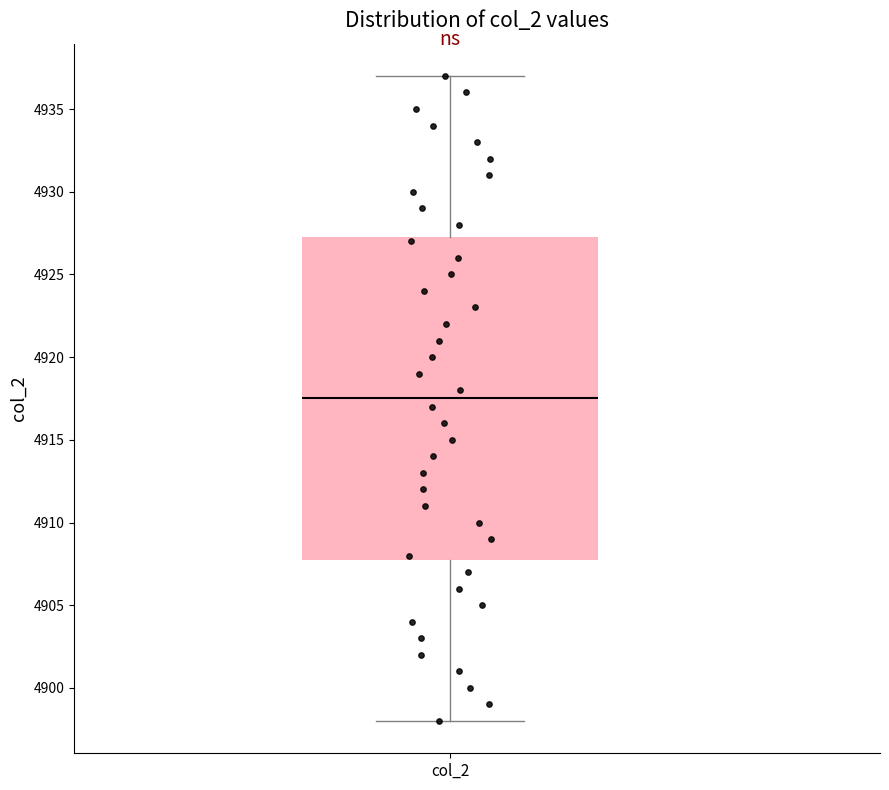

Where is the lower edge of the box for col_2 on the y-axis? The values are not printed on the chart, so give them approximately, as read against the axis.

4908.0